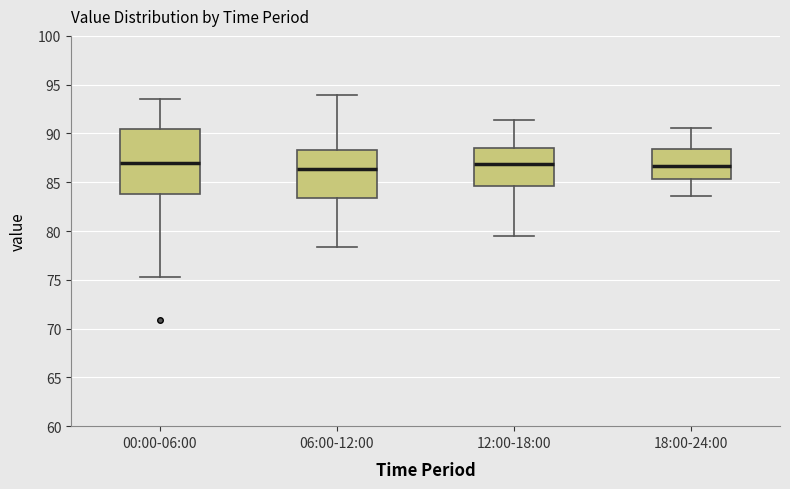

Reading left to right, transcribe this box plot: for each box, give where its median line is, the range the box spans, and where its two whiskers end, as read against the y-axis. The values are not printed on the chart, so give them approximately, as read against the axis.

00:00-06:00: median 87.0, box 84.0 to 90.5, whiskers 75.5 to 93.5
06:00-12:00: median 86.5, box 83.5 to 88.5, whiskers 78.5 to 94.0
12:00-18:00: median 87.0, box 84.5 to 88.5, whiskers 79.5 to 91.5
18:00-24:00: median 86.5, box 85.5 to 88.5, whiskers 83.5 to 90.5